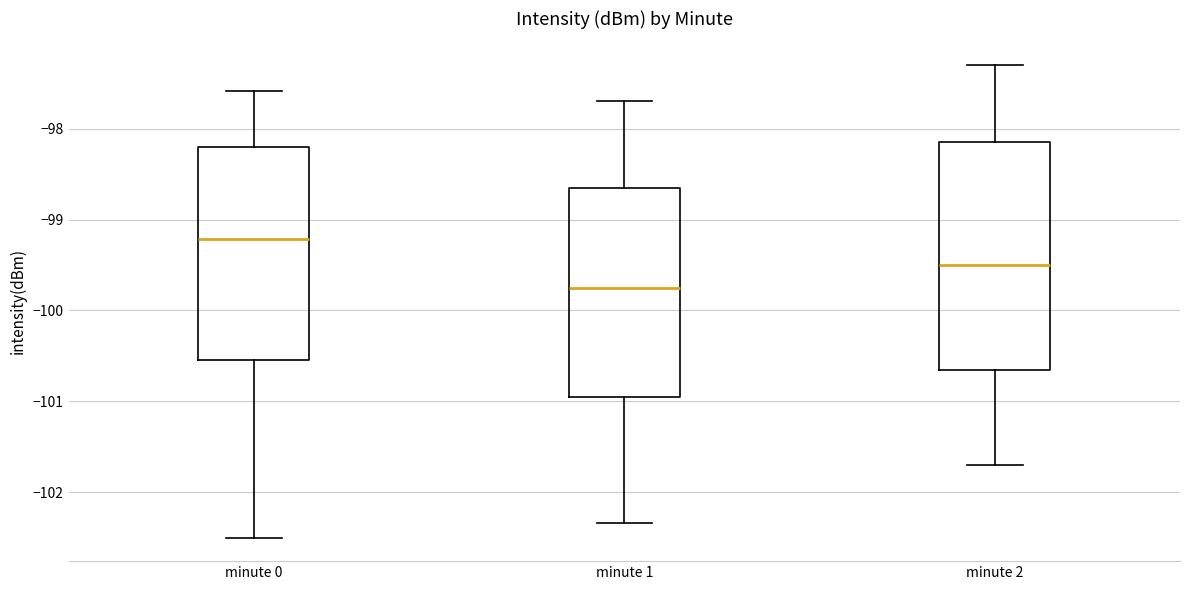

Reading left to right, transcribe this box plot: for each box, give where its median line is, the range the box spans, and where its two whiskers end, as read against the y-axis. The values are not printed on the chart, so give them approximately, as read against the axis.

minute 0: median -99.2, box -100.5 to -98.2, whiskers -102.5 to -97.6
minute 1: median -99.7, box -100.9 to -98.6, whiskers -102.3 to -97.7
minute 2: median -99.5, box -100.6 to -98.1, whiskers -101.7 to -97.3